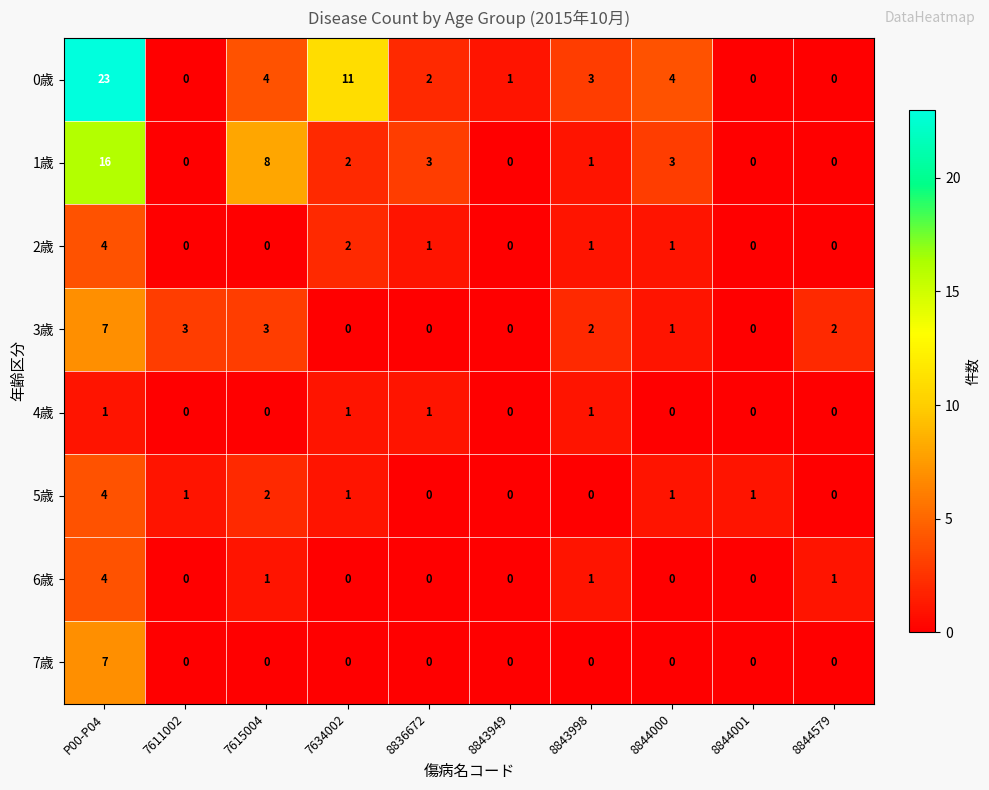

The 6歳 series shows 1 at 8844579. True or false?

True